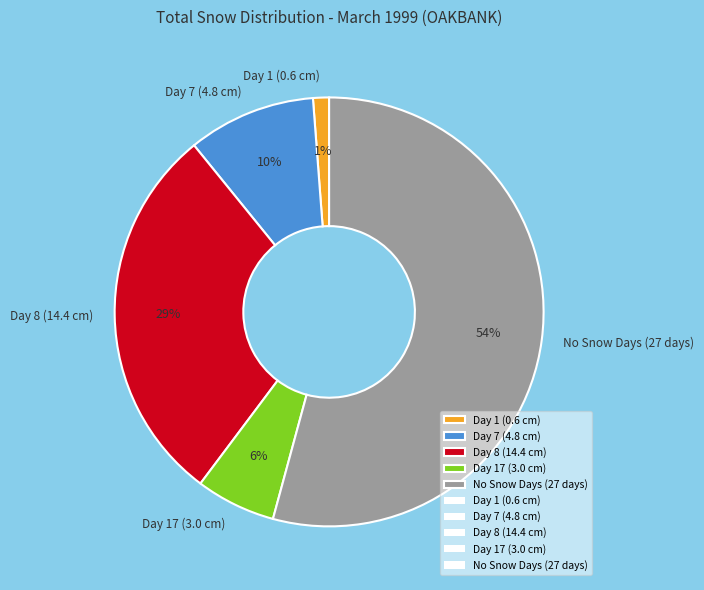

Which category has the smallest portion of the pie?

Day 1 (0.6 cm)